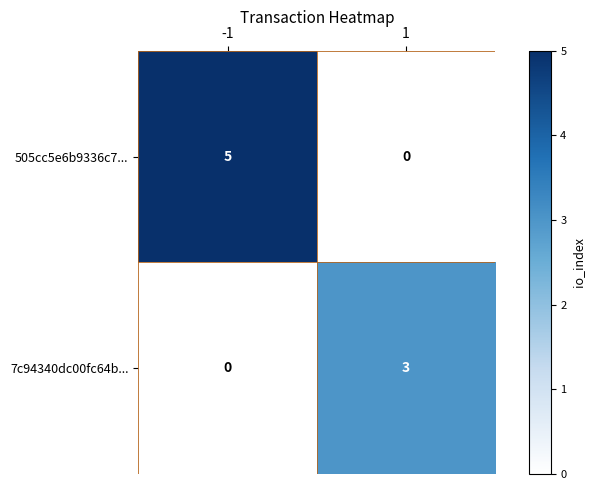

Count the number of data series in this chart.

2